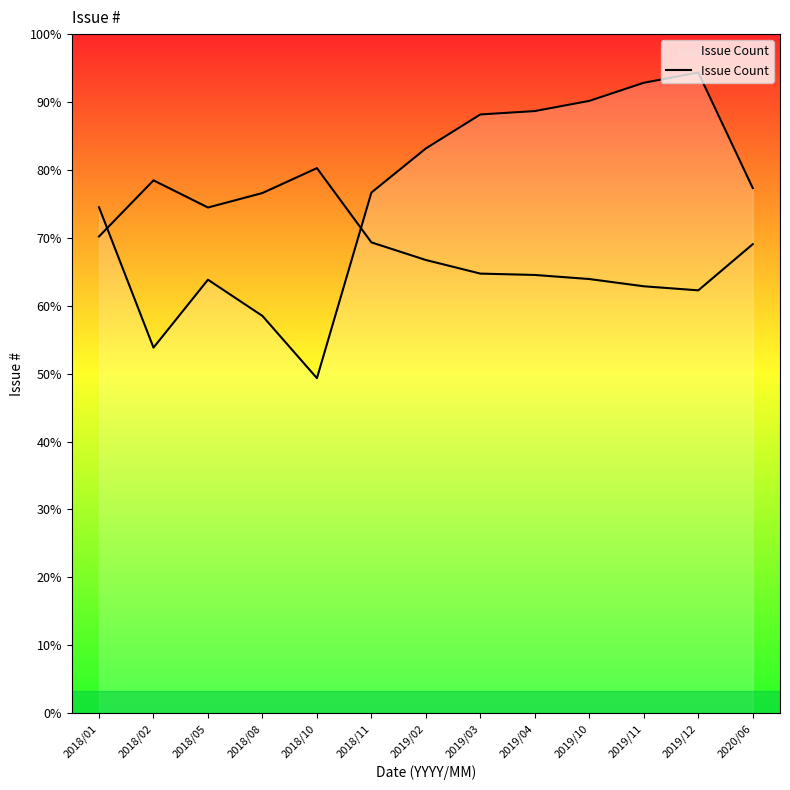

At which category does the chart reach its peak across all series?

2019/12